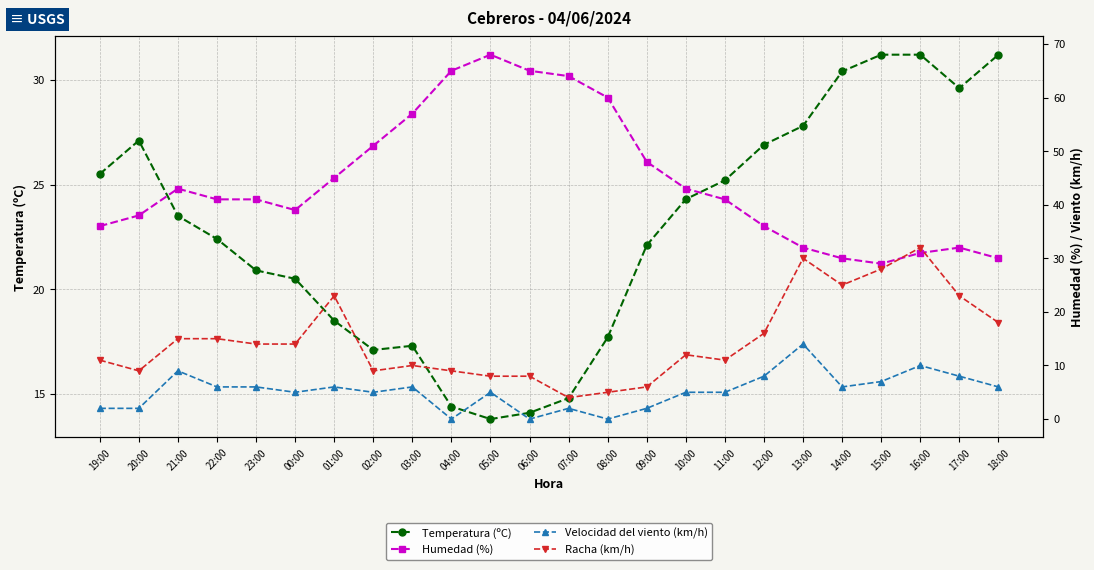

What is the sum of all Temperatura (ºC) values?

547.5